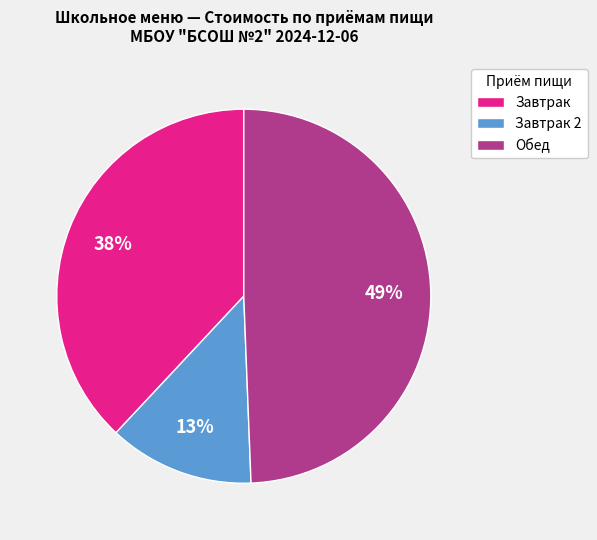

Between Обед and Завтрак, which is larger?

Обед